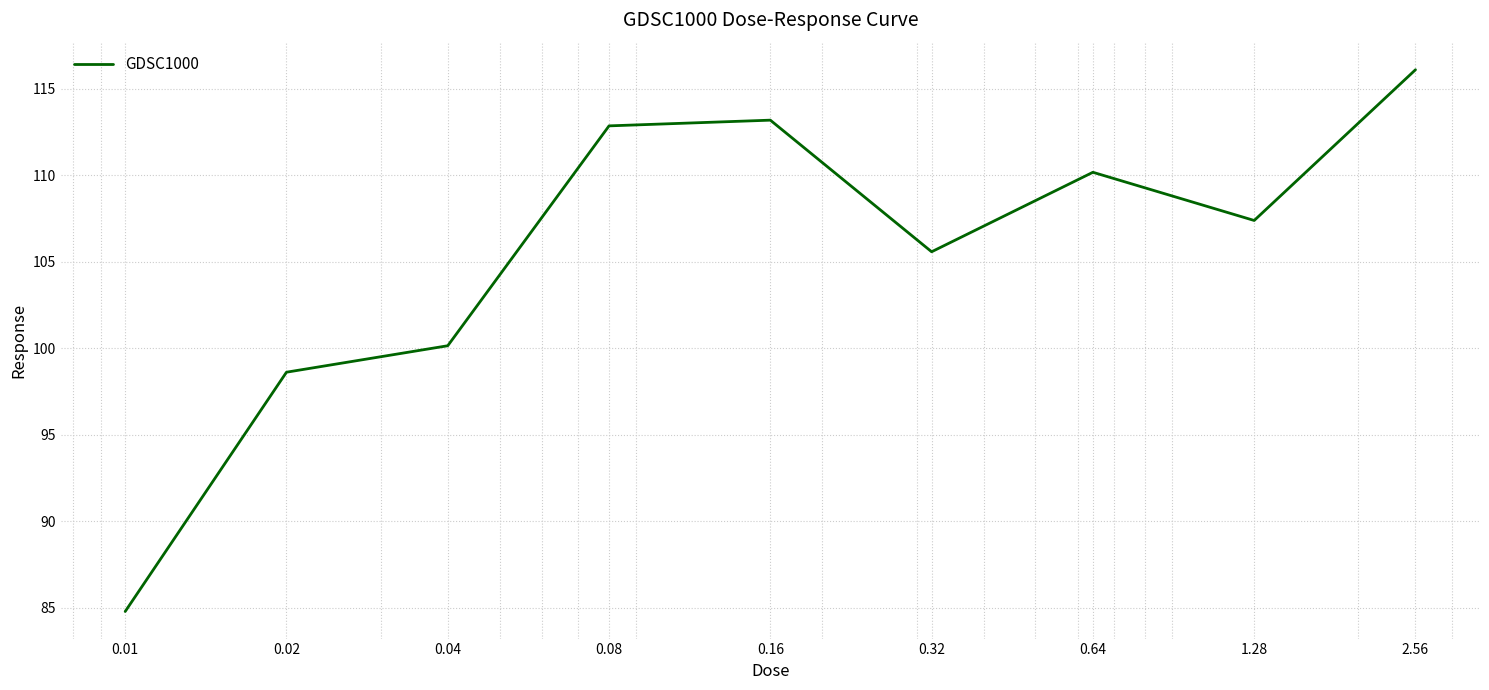

What is the minimum value shown in the chart?

84.8